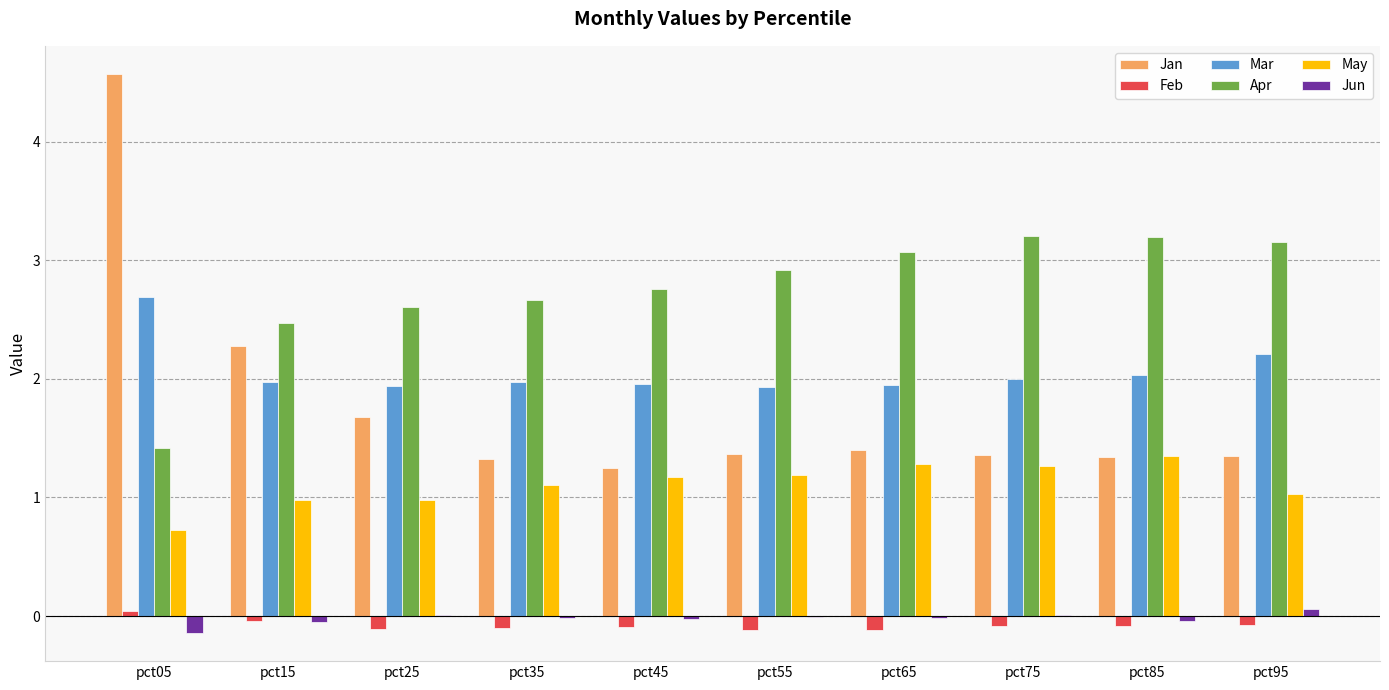

Between pct15 and pct55, which series saw the biggest shift?

Jan